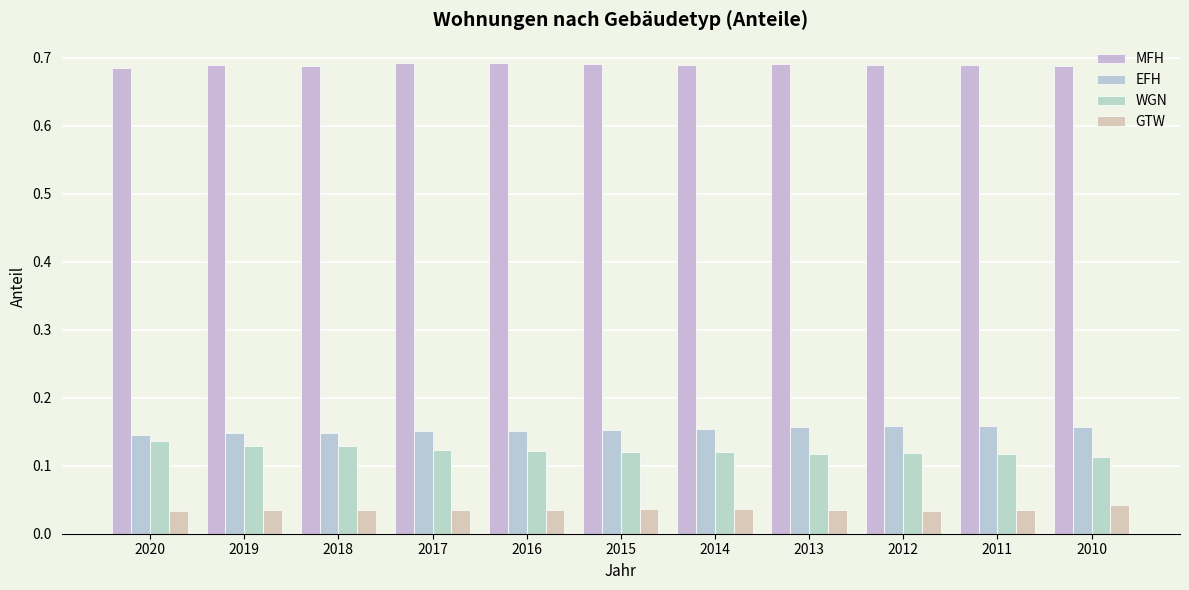

The EFH series shows 0.1 at 2018. True or false?

False